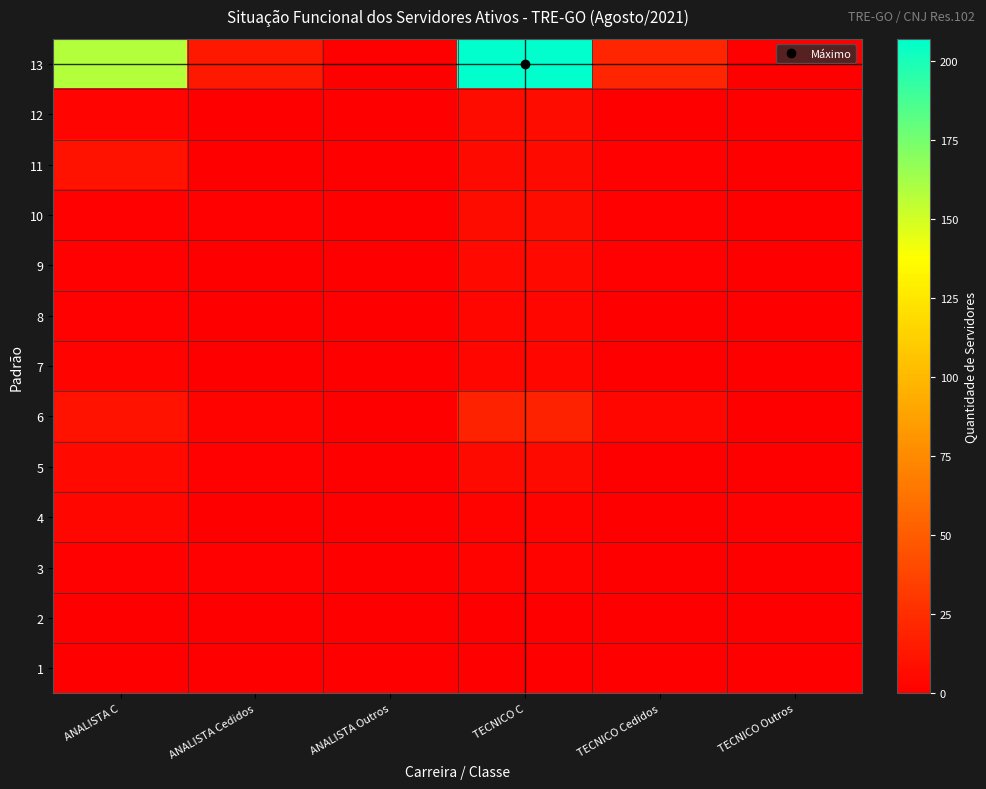

Which category has the highest value across all series?

TECNICO C